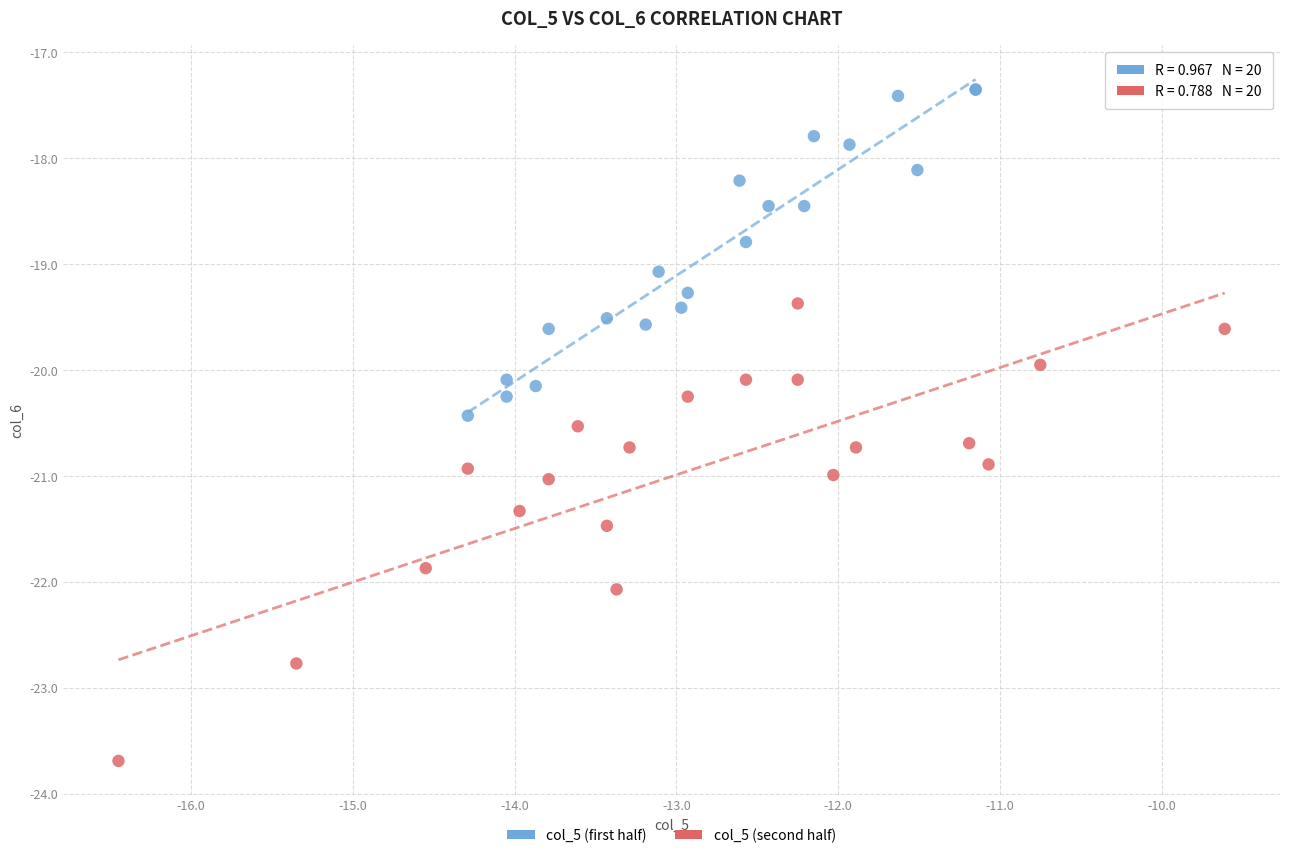

Which series has the largest Y range (max minus min)?

col_5 (second half)